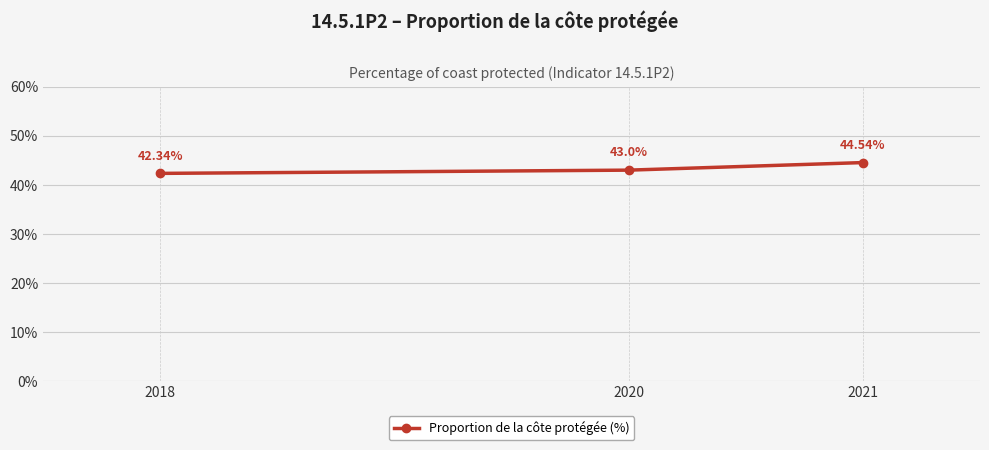

How many data points does each series have?

3